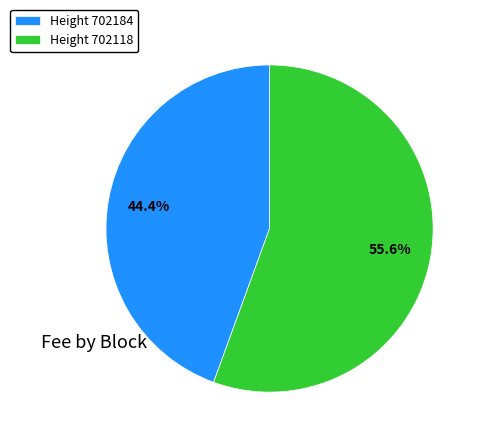

Does Height 702118 account for over 50% of the chart?

Yes